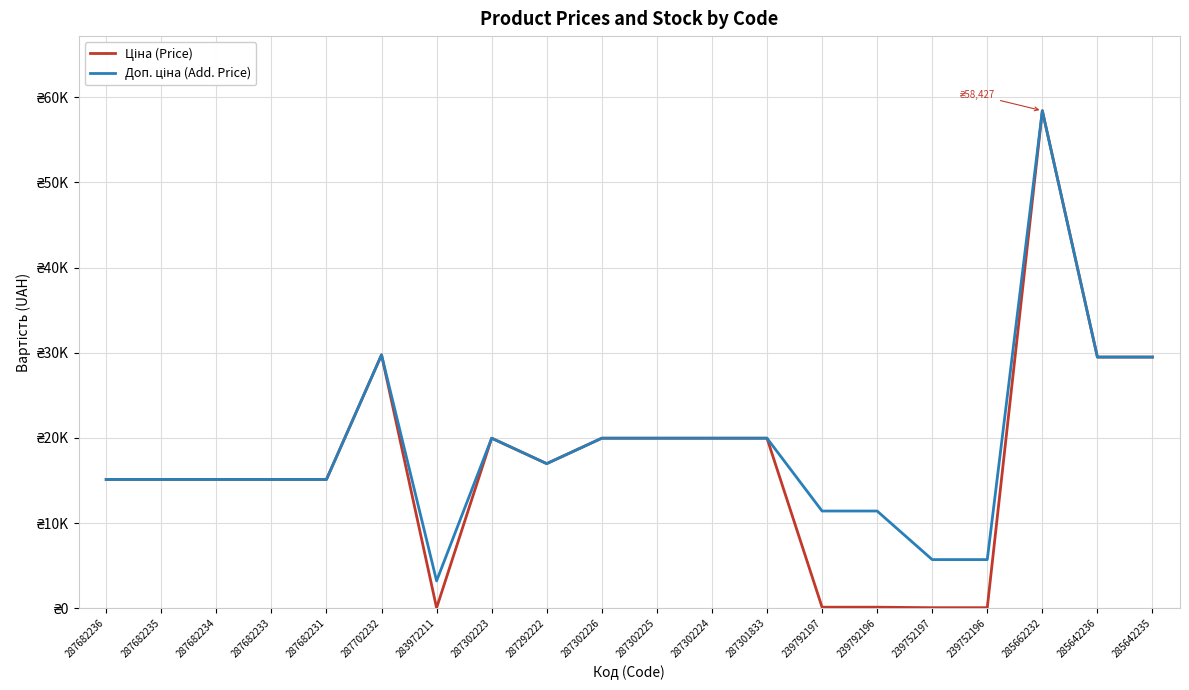

List the series in order of their peak value, lowest first.

Ціна (Price), Доп. ціна (Add. Price)